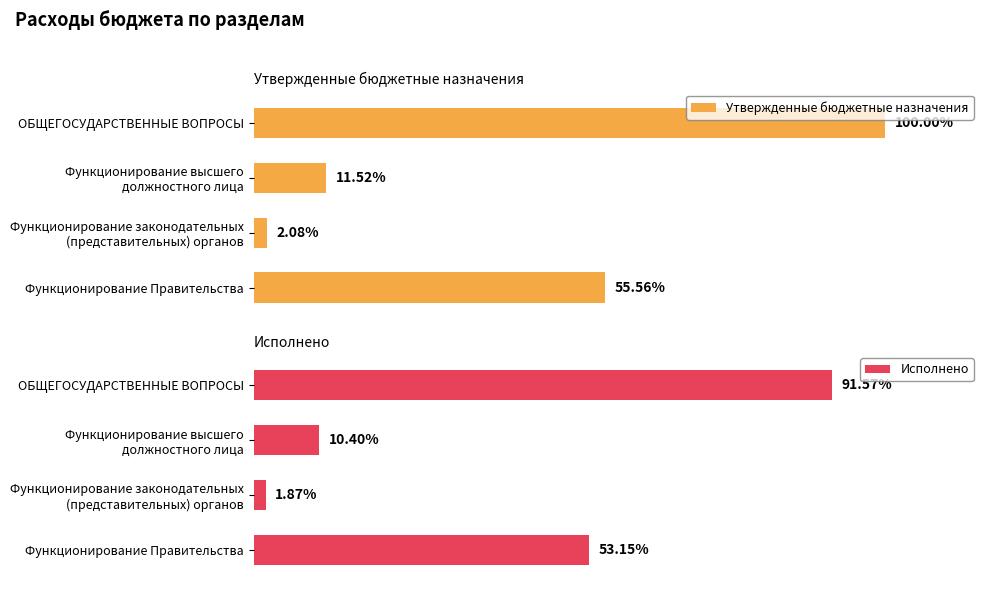

Is the value of Исполнено at Функционирование высшего должностного лица greater than the value of Утвержденные бюджетные назначения at Функционирование законодательных (представительных) органов?

Yes